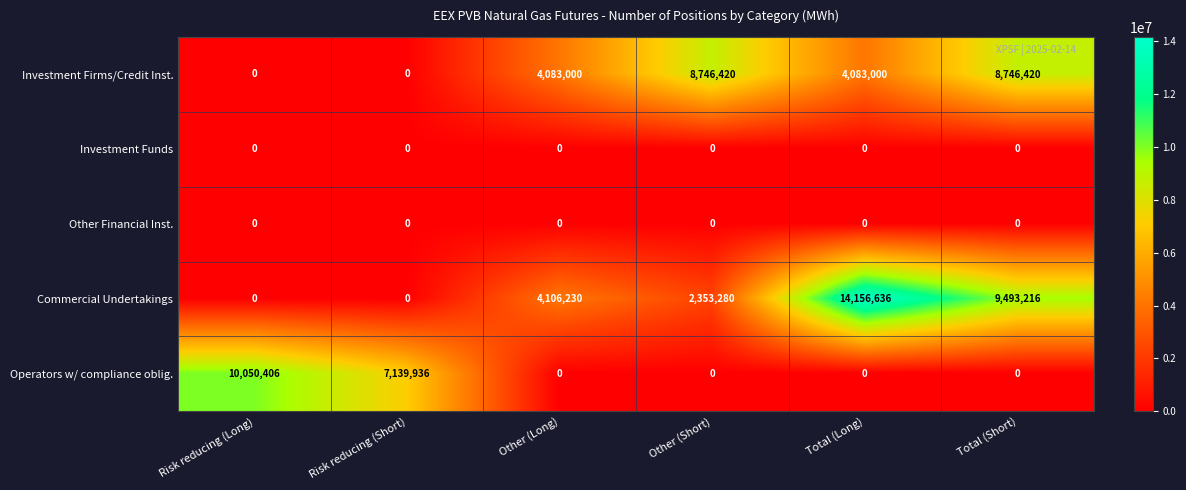

Which series has the widest spread of values?

Commercial Undertakings